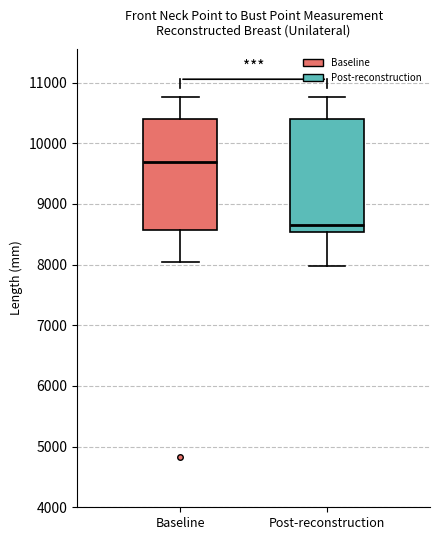

Reading left to right, transcribe this box plot: for each box, give where its median line is, the range the box spans, and where its two whiskers end, as read against the y-axis. The values are not printed on the chart, so give them approximately, as read against the axis.

Baseline: median 9700, box 8600 to 10400, whiskers 8000 to 10800
Post-reconstruction: median 8700, box 8500 to 10400, whiskers 8000 to 10800